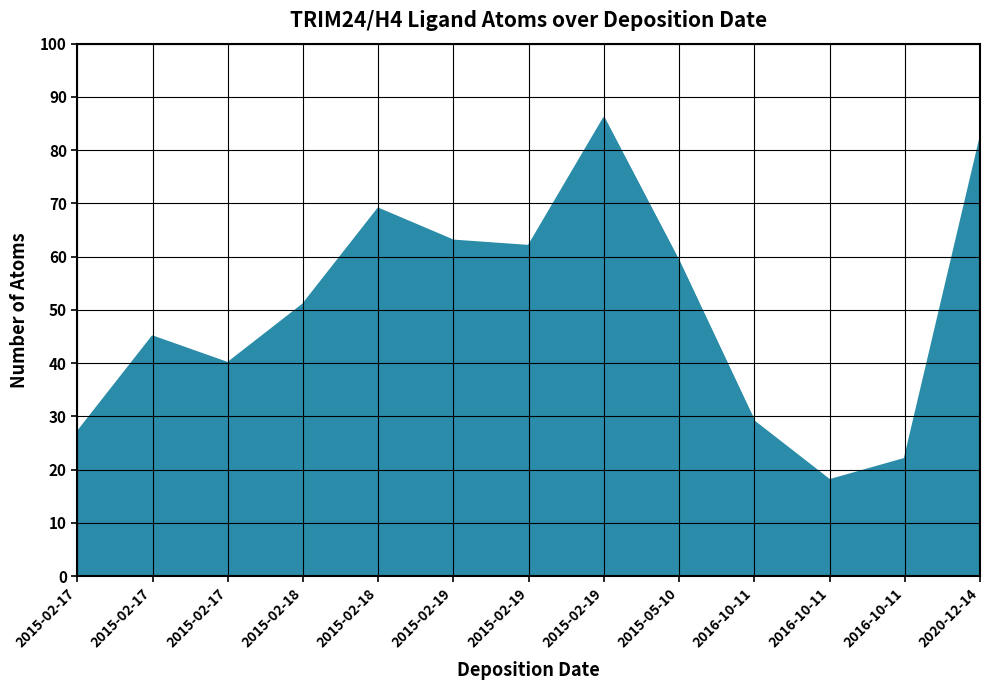

What is the maximum value shown in the chart?

86